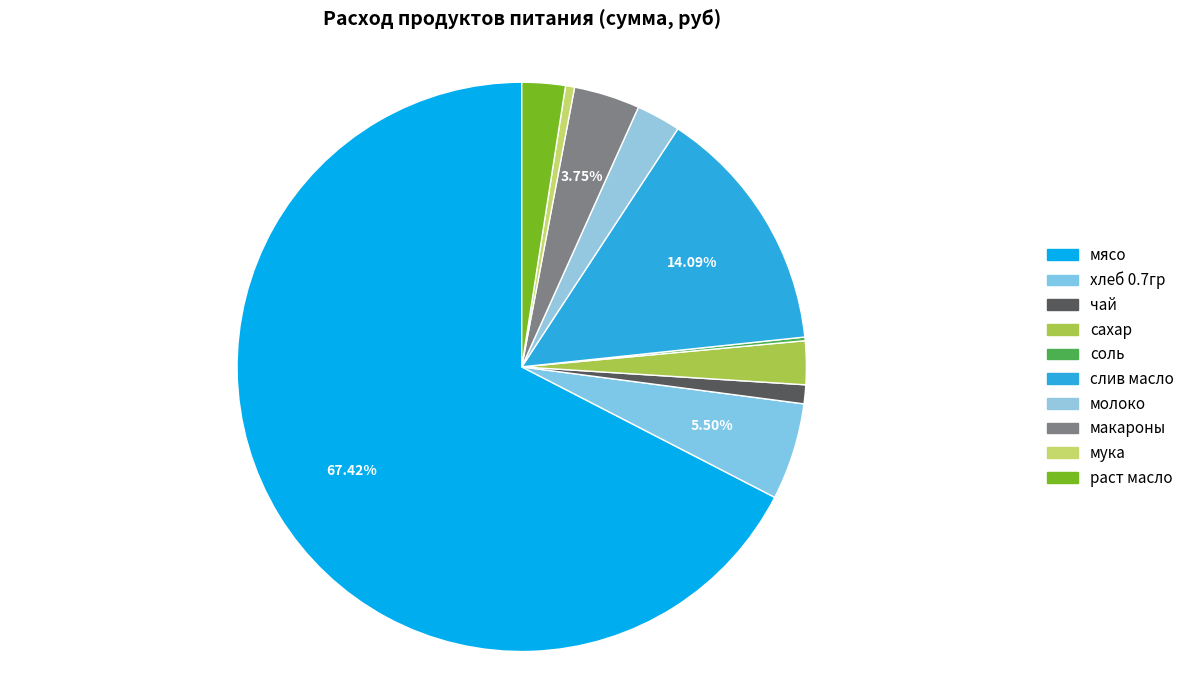

To the nearest percent, what percentage of the pie is раст масло?

2%